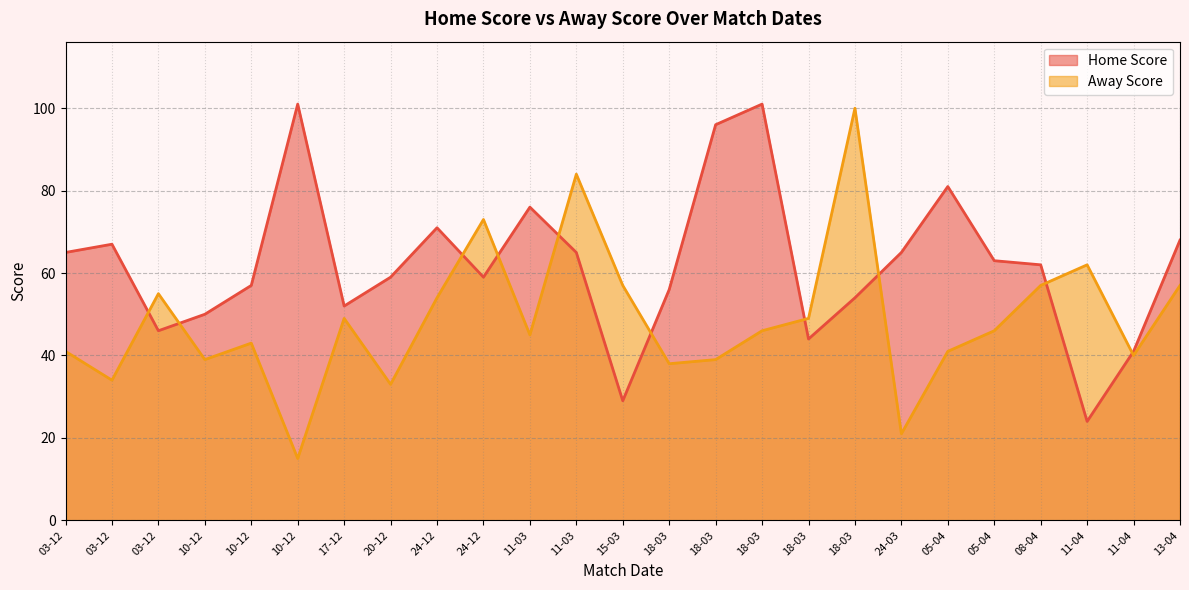

What is the sum of the Away Score values at 24-03 and 13-04?

78